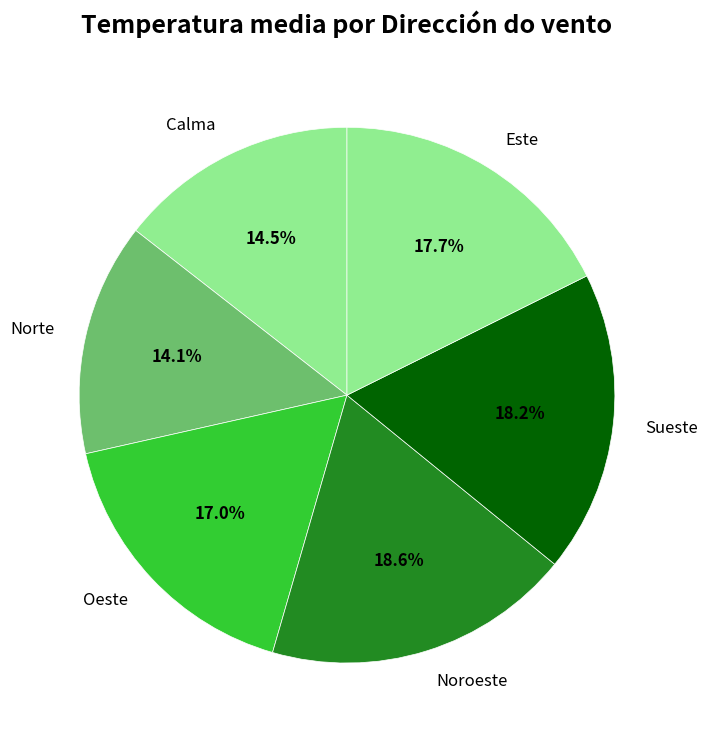

Is Norte the majority of the pie?

No